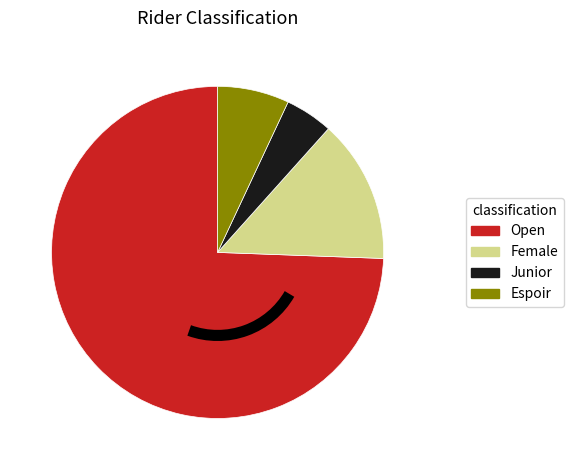

True or false: Female accounts for 24% of the total.

False